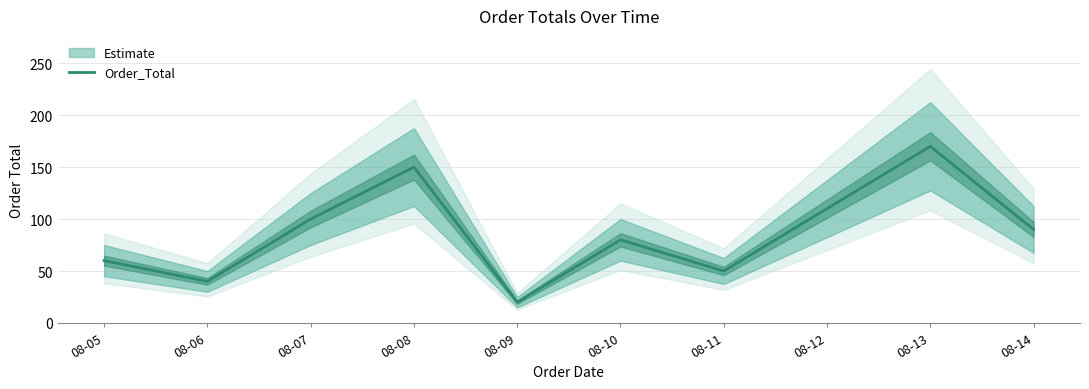

At which category does the data reach its first local valley?

08-06